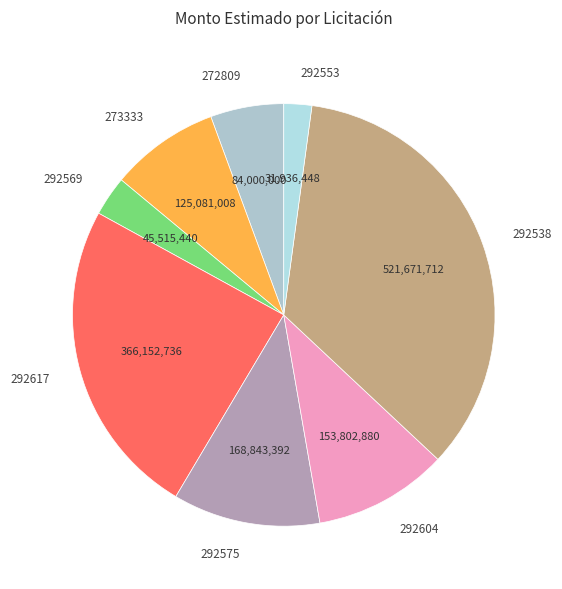

Which slice is the largest?

292538